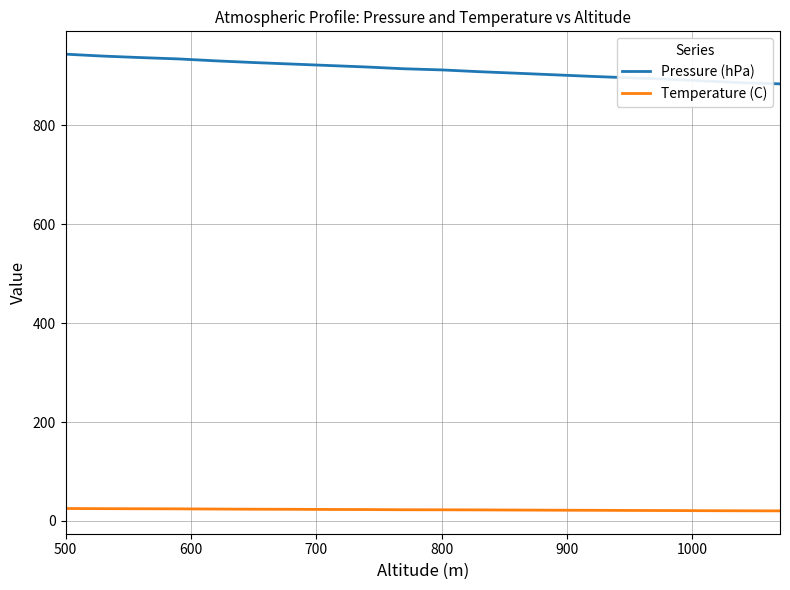

Which series has the largest range (max minus min)?

Pressure (hPa)